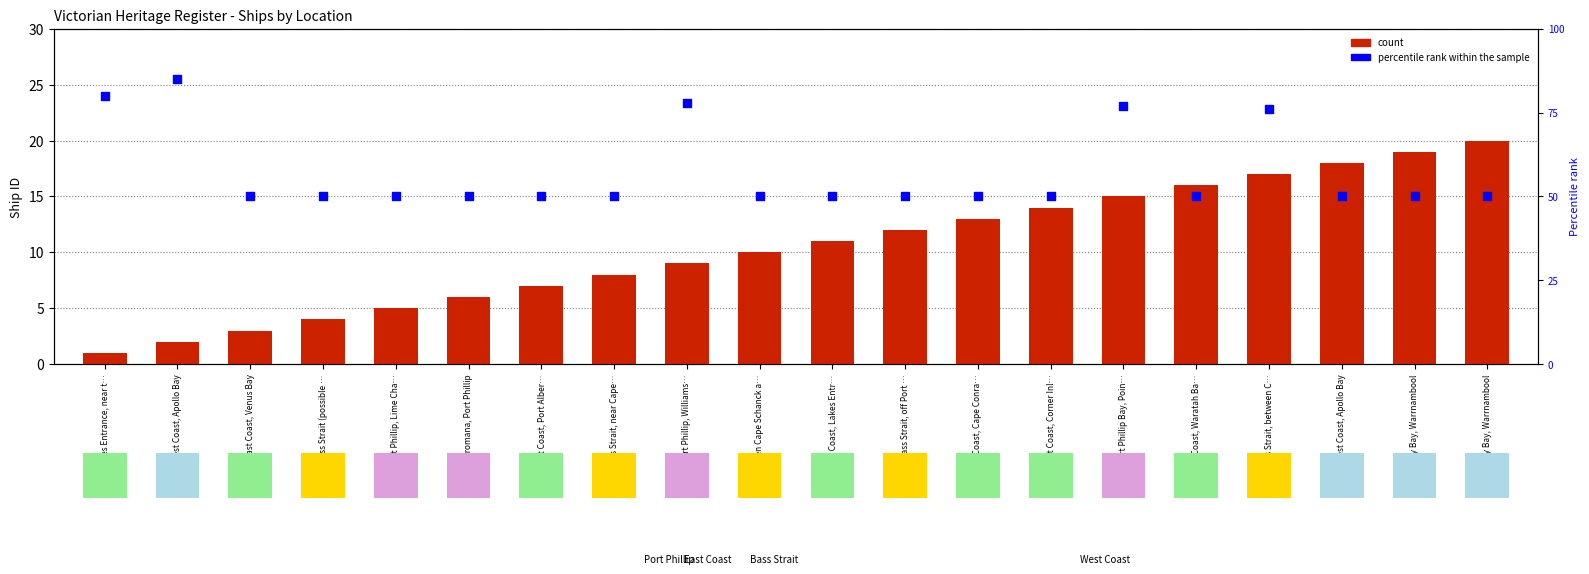

Which series reaches the maximum Y coordinate?

percentile rank within the sample